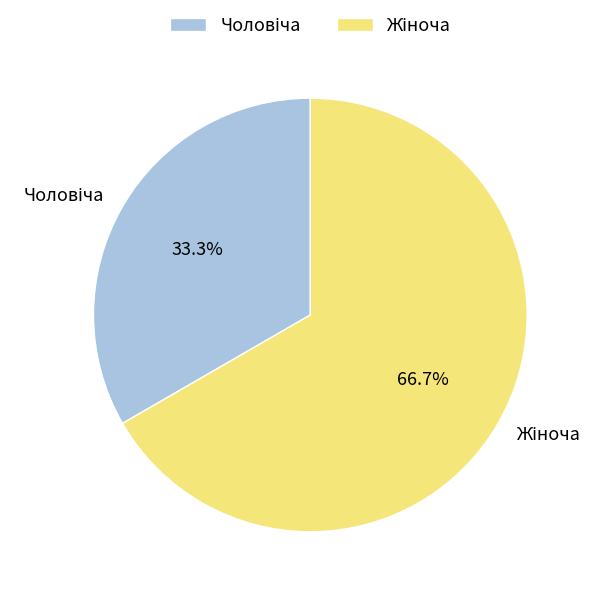

Is there any slice that represents more than half of the pie?

Yes